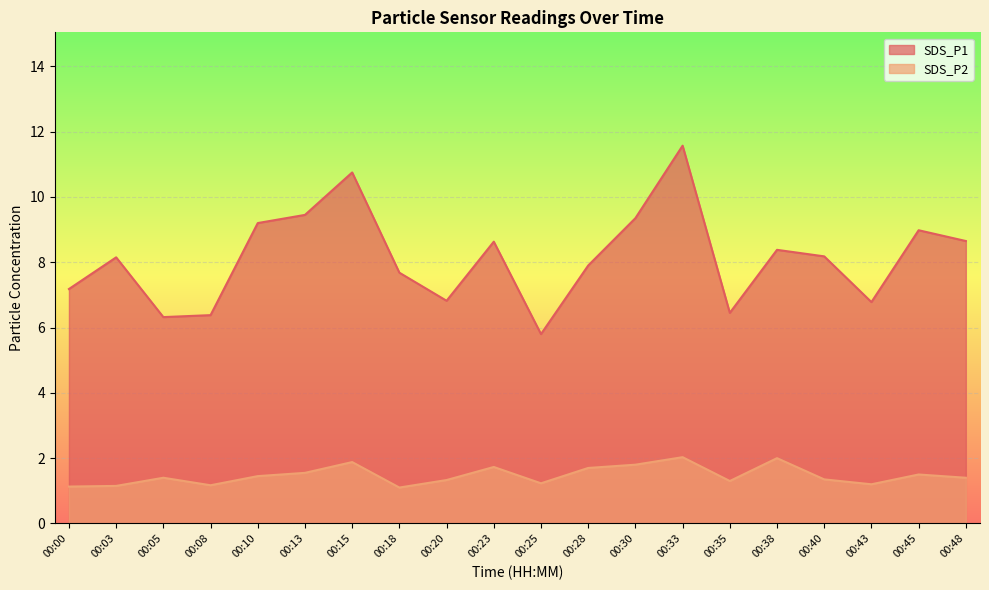

Does the chart display data point markers on the line(s)?

No